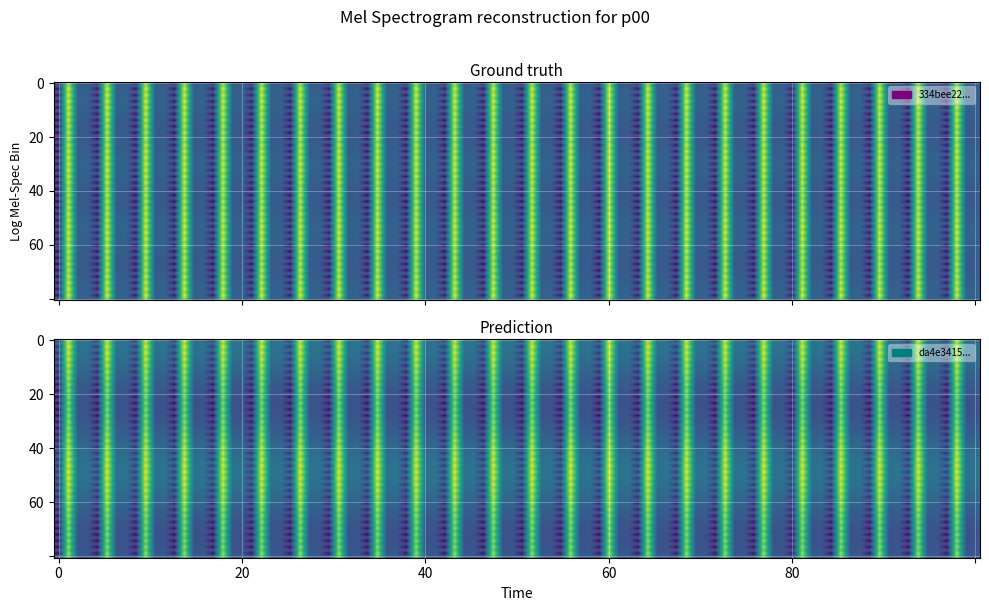

How many values in 334bee22619b69ba2e9fc66c6e1e2bef18ba524 are above zero?

1